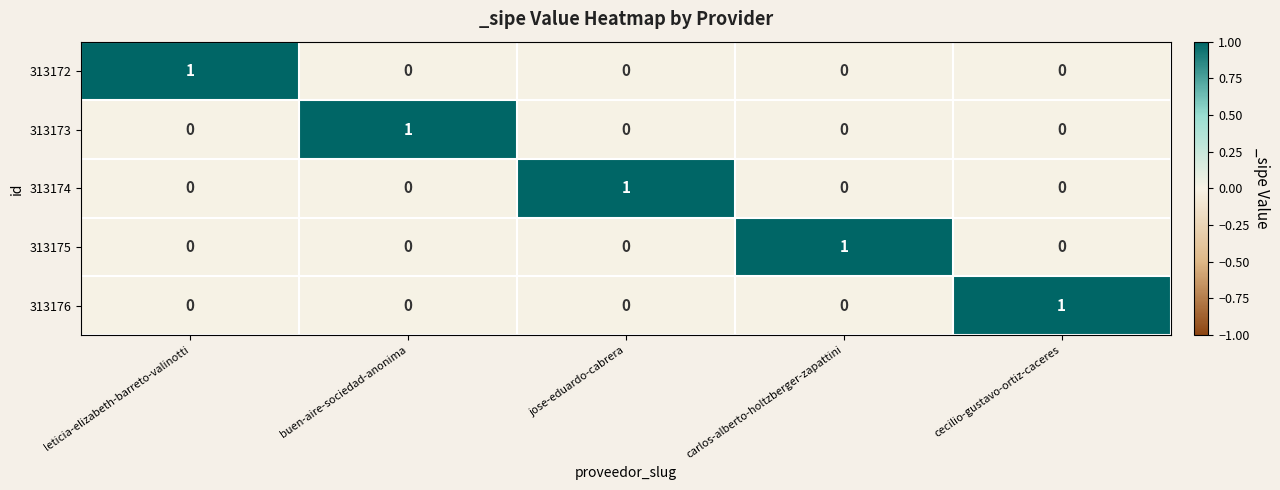

What is the spread (max minus min) of values at jose-eduardo-cabrera?

1